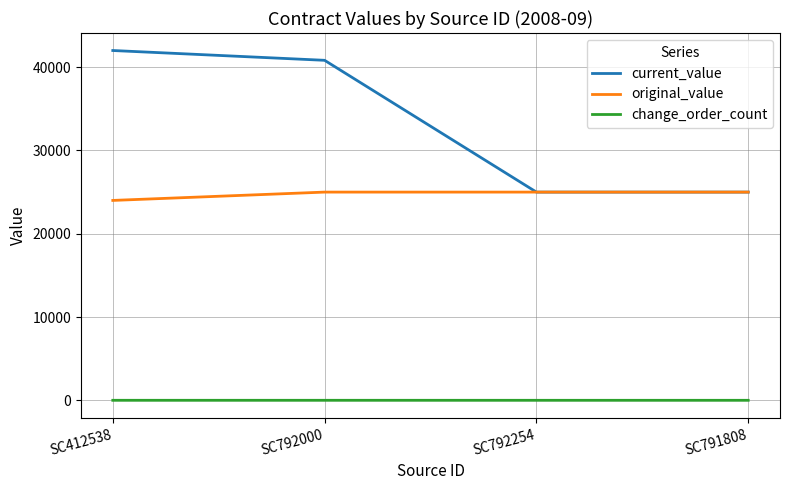

What is the minimum value for original_value?

24000.0